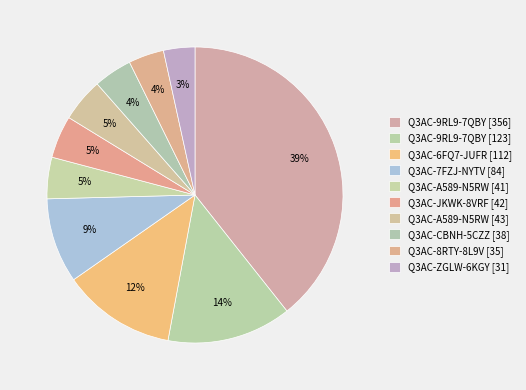

Count the number of slices in the pie.

10